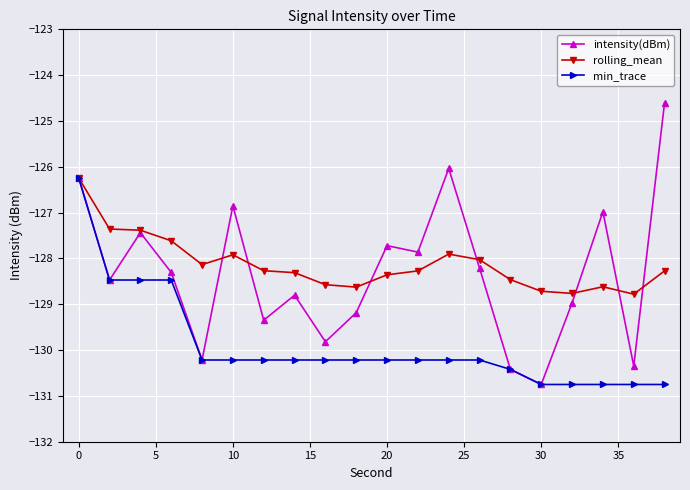

What is the minimum value for intensity(dBm)?

-130.8